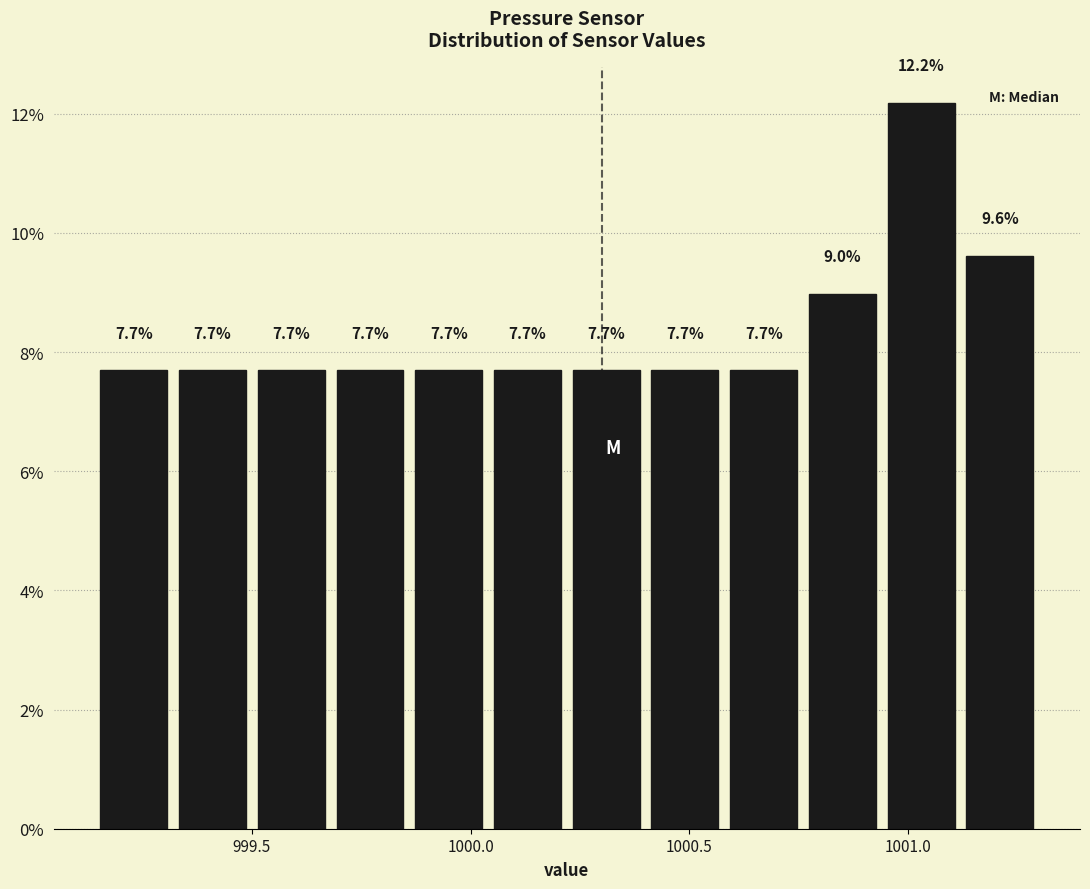

Read against the x-axis, roughly where is the centre of the tallest bar?

1001.05